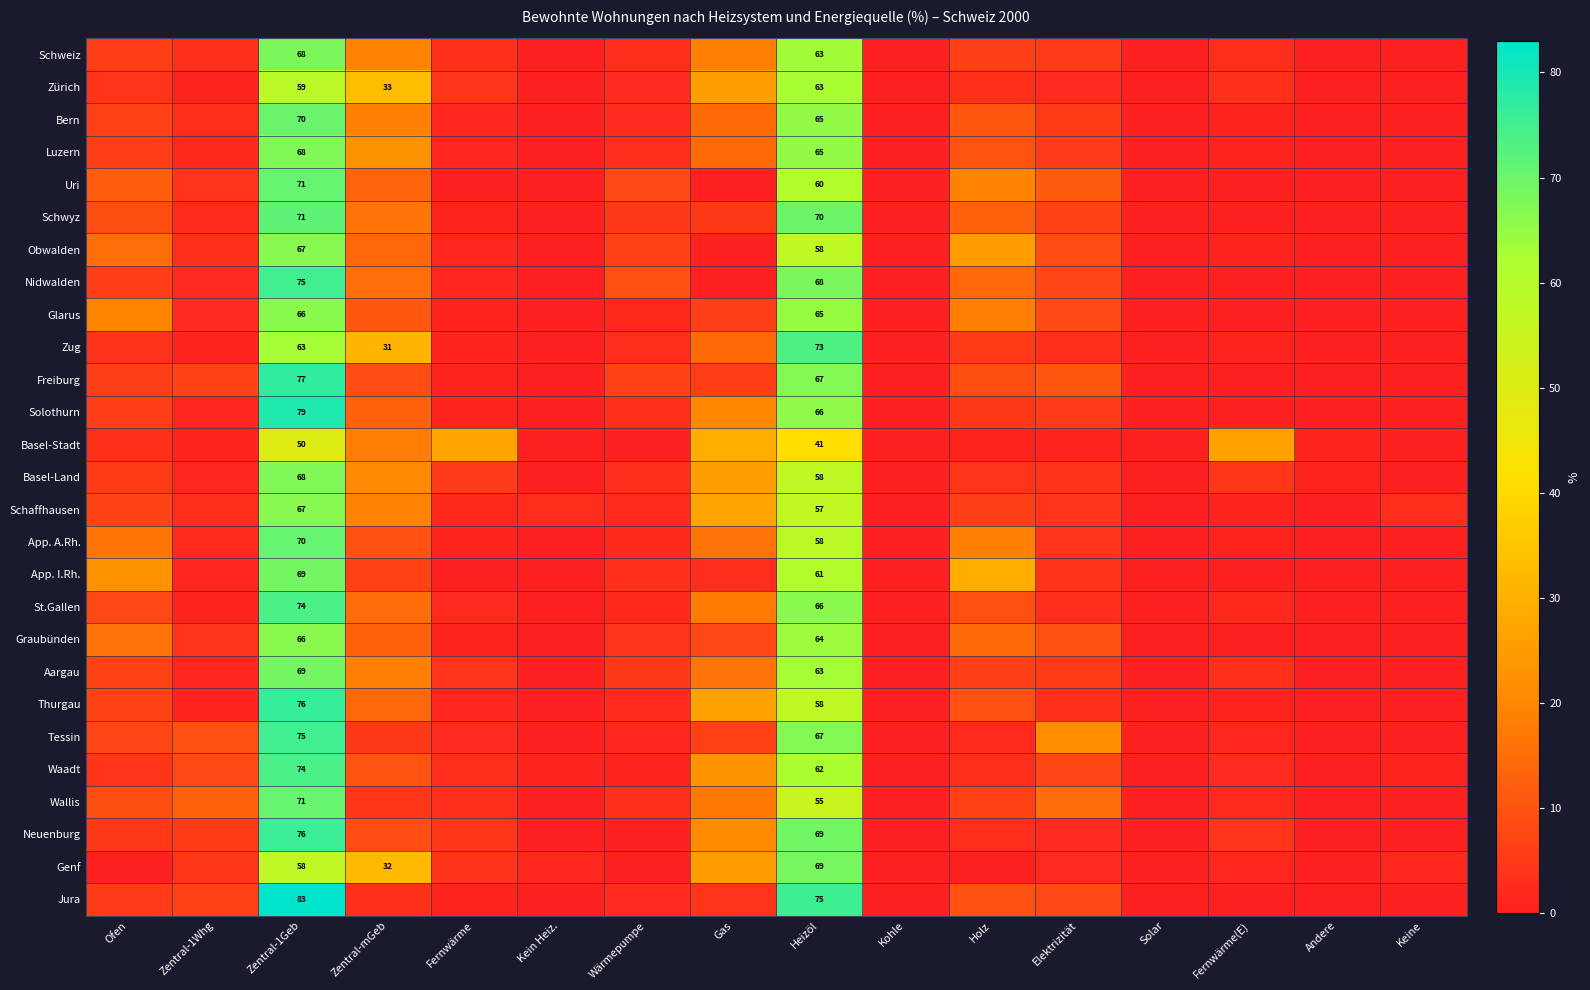

What is the total value across all series at Heizöl?

1706.0